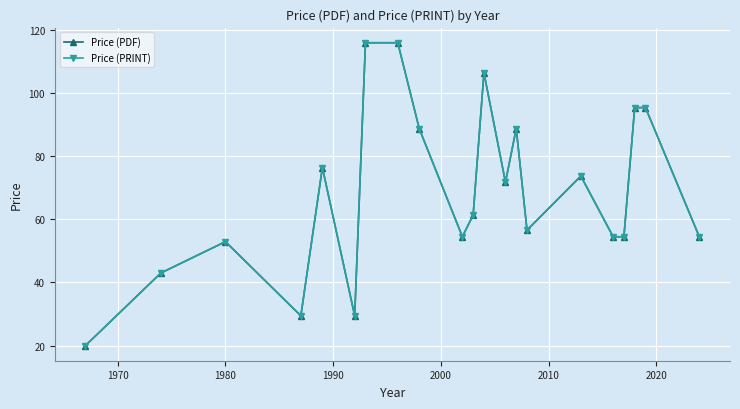

What is the sum of all Price (PDF) values?

1439.4